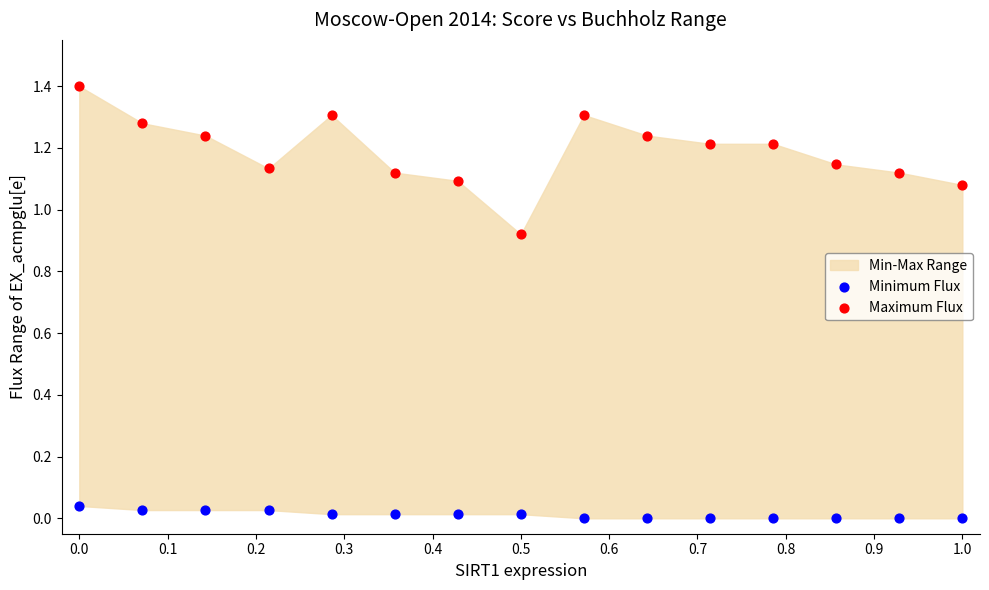

Across all data points, what is the range of X values (max minus min)?

1.0